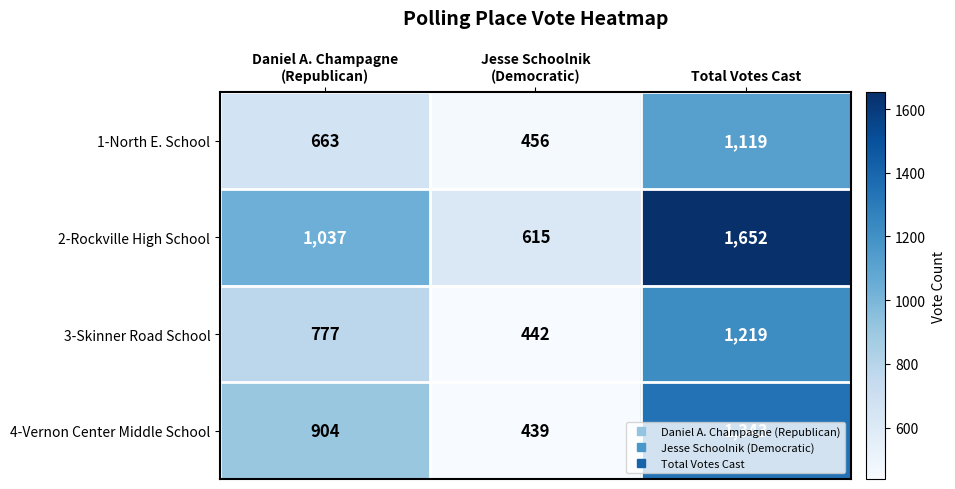

Count the 3-Skinner Road School values in the range 442 to 1219.

3